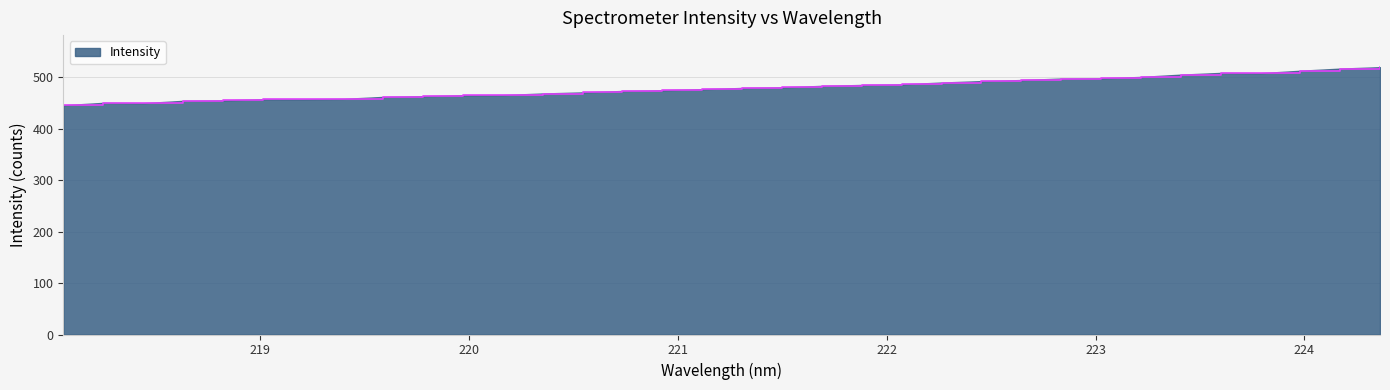

What is the smallest value displayed?

445.5